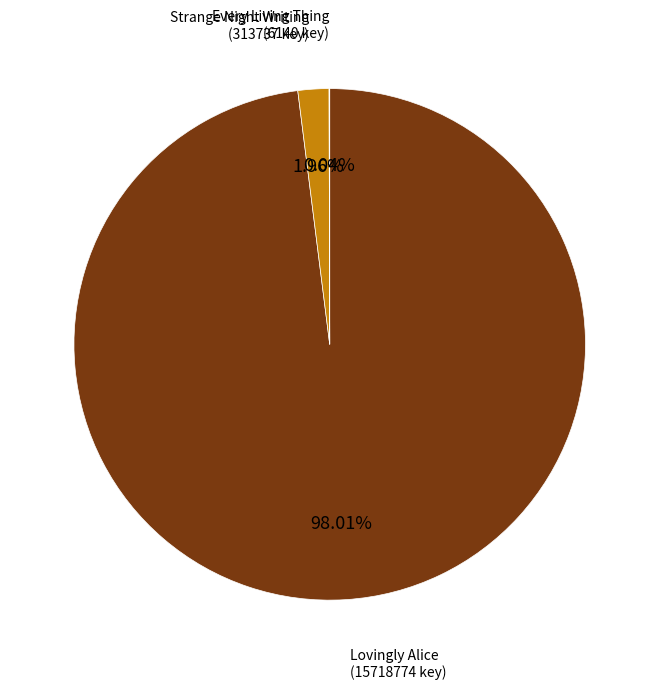

Is the sum of Lovingly Alice (15718774 key) and Strange Night Writing (313737 key) greater than half?

Yes